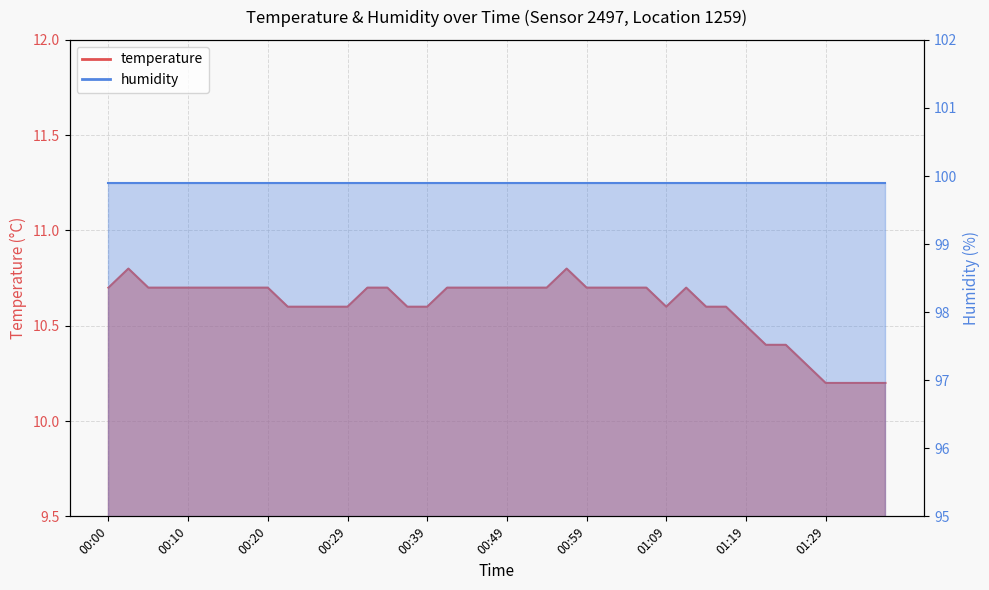

What is the difference between the second highest and minimum values?

0.6